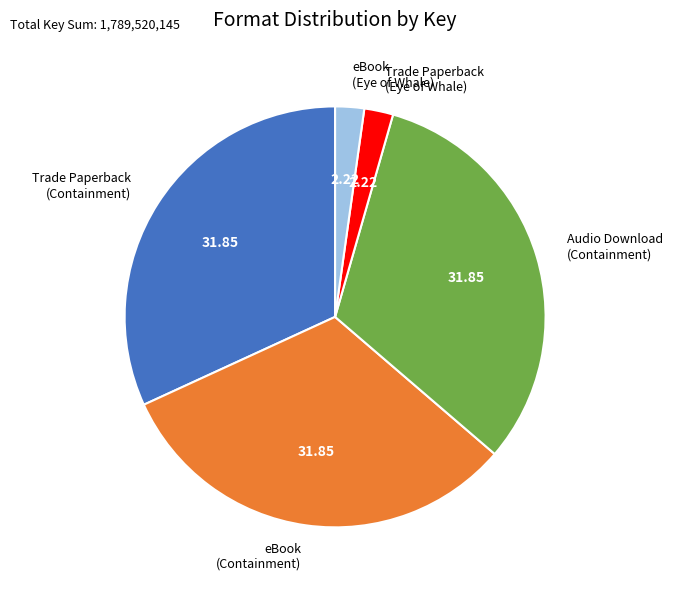

Between Trade Paperback (Eye of Whale) and eBook (Containment), which is larger?

eBook (Containment)